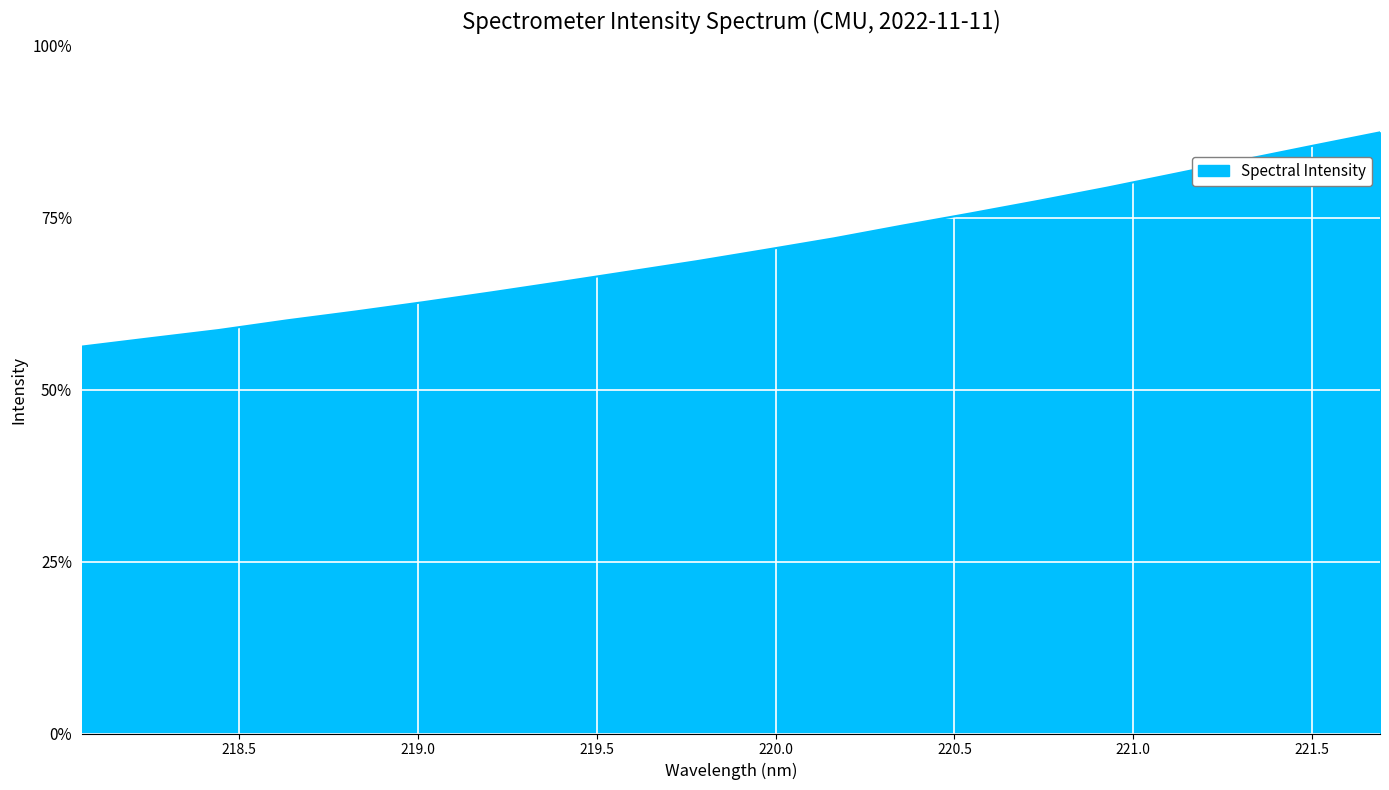

Is this an area chart (filled region under the line)?

Yes